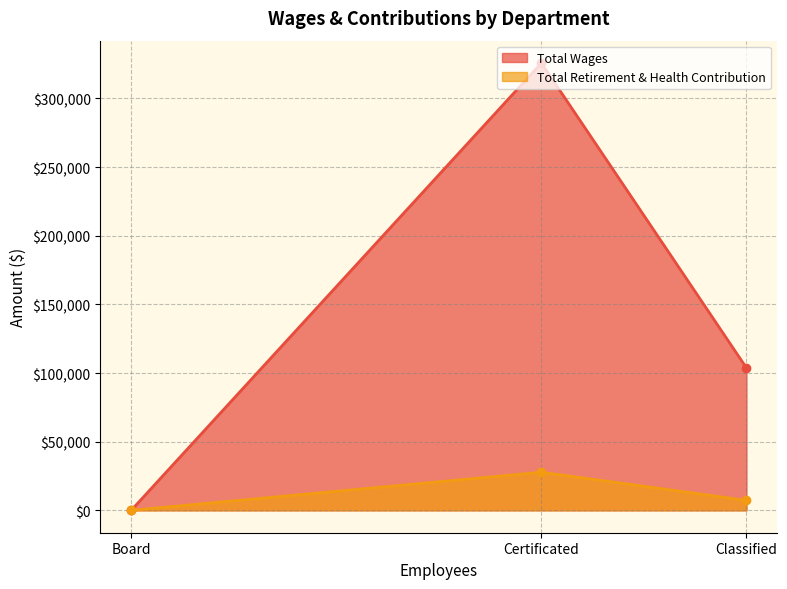

Is it true that Total Wages equals 325736 at Certificated?

True